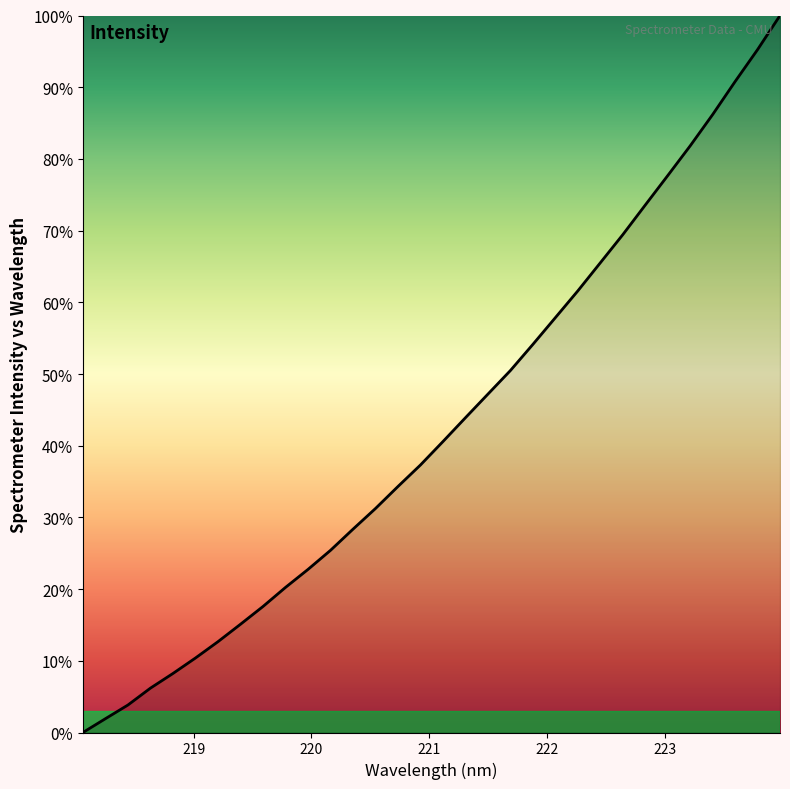

What is the difference between the maximum and minimum values?

100.0